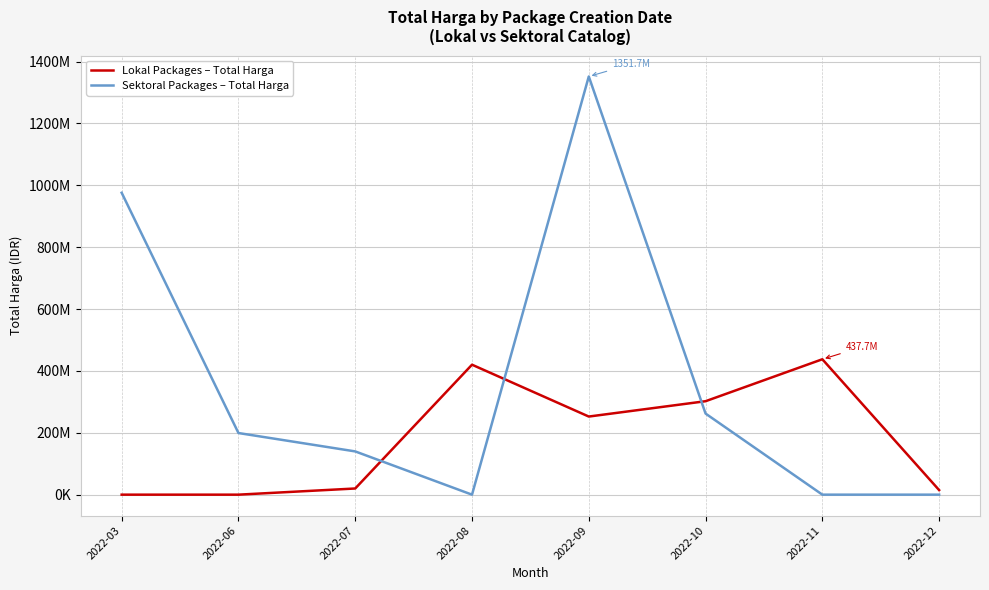

What is the sum of the Lokal Packages – Total Harga values at 2022-03 and 2022-07?

19950000